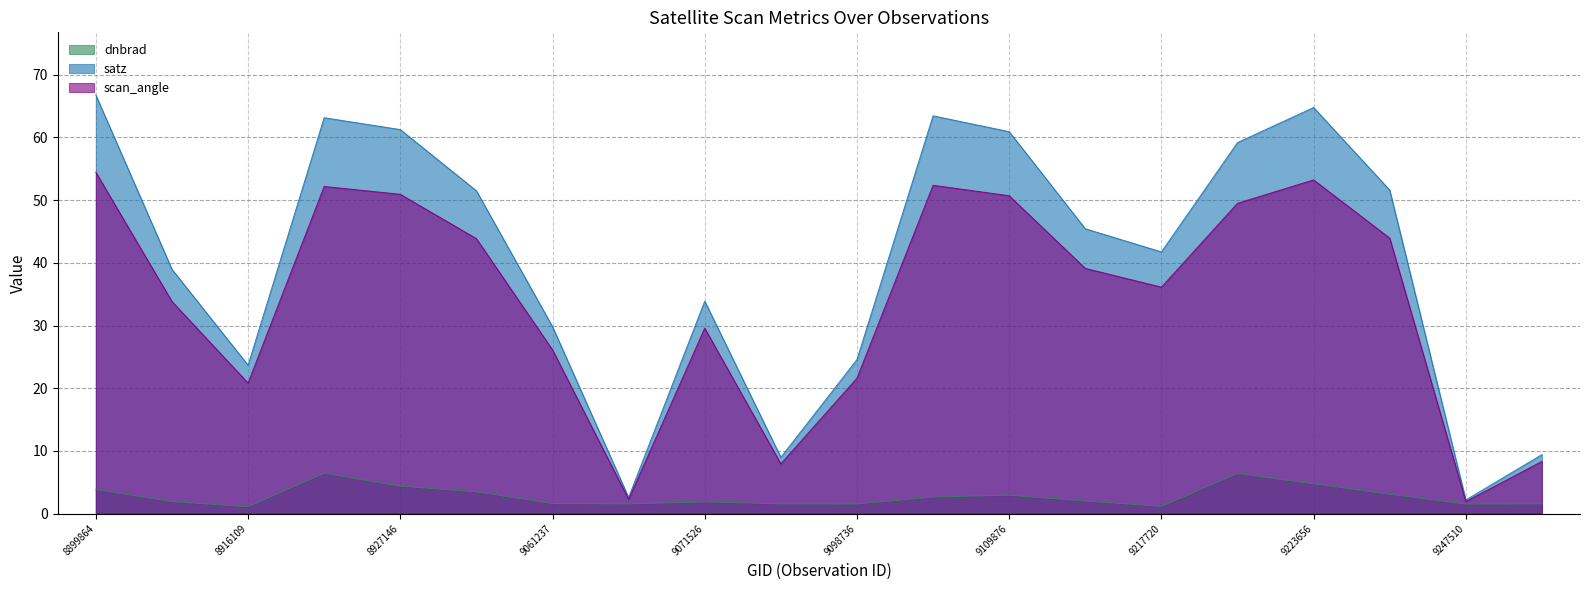

How many data points does each series have?

20